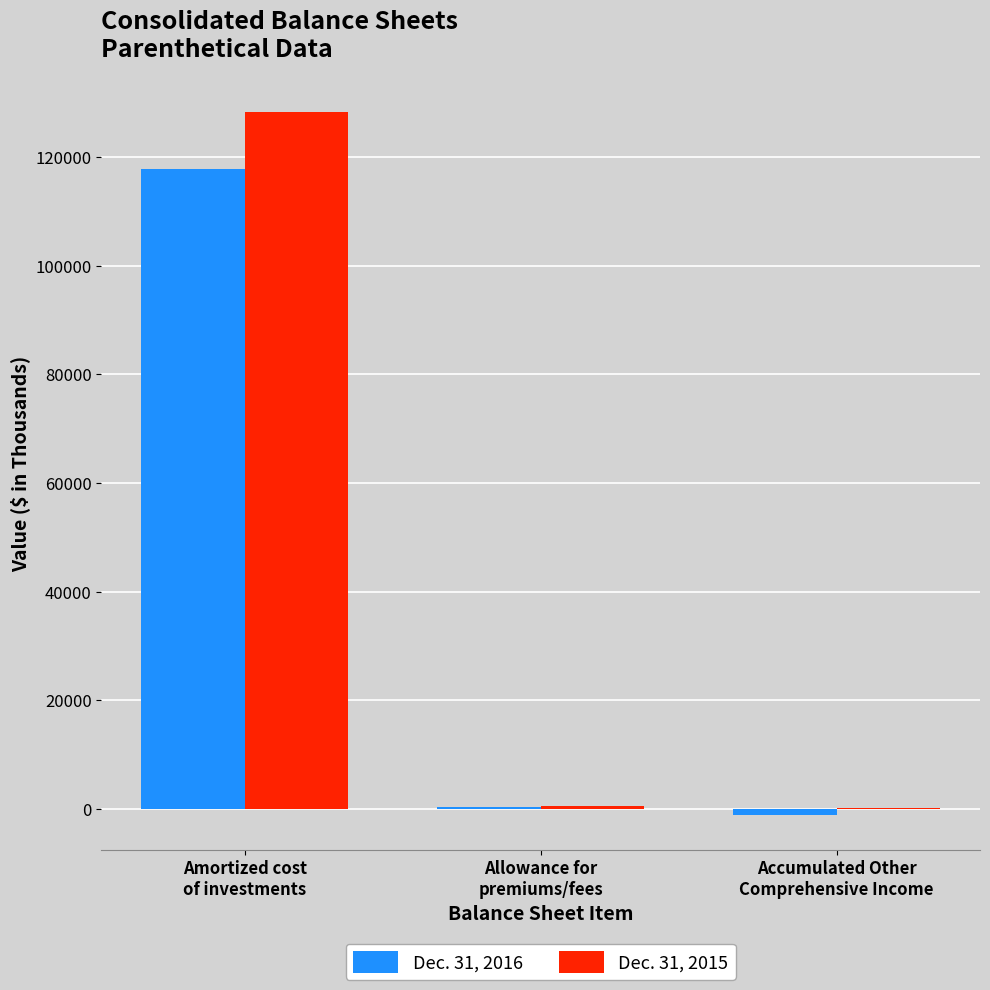

What is the maximum value shown in the chart?

128304